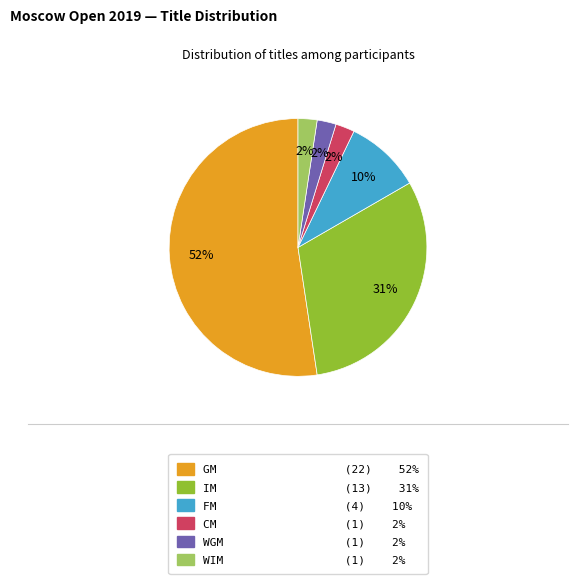

To the nearest percent, what portion does WGM represent?

2%